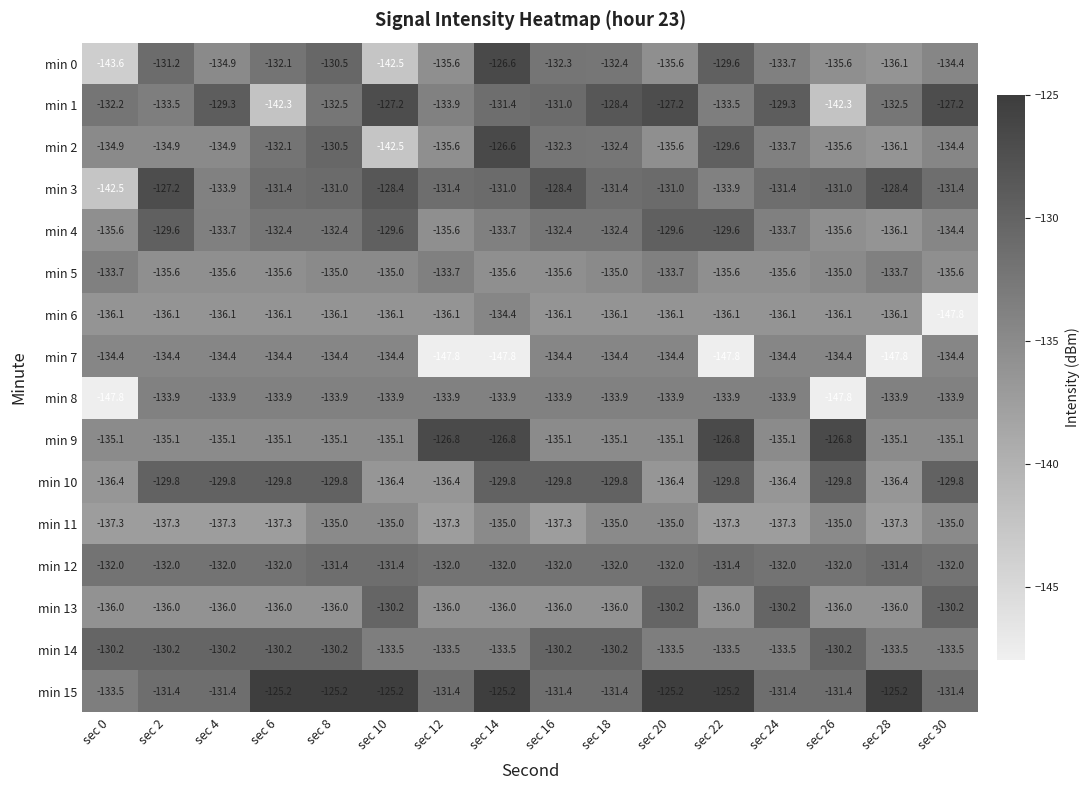

What is the difference between the second highest and second lowest values in the min 1 series?

15.1